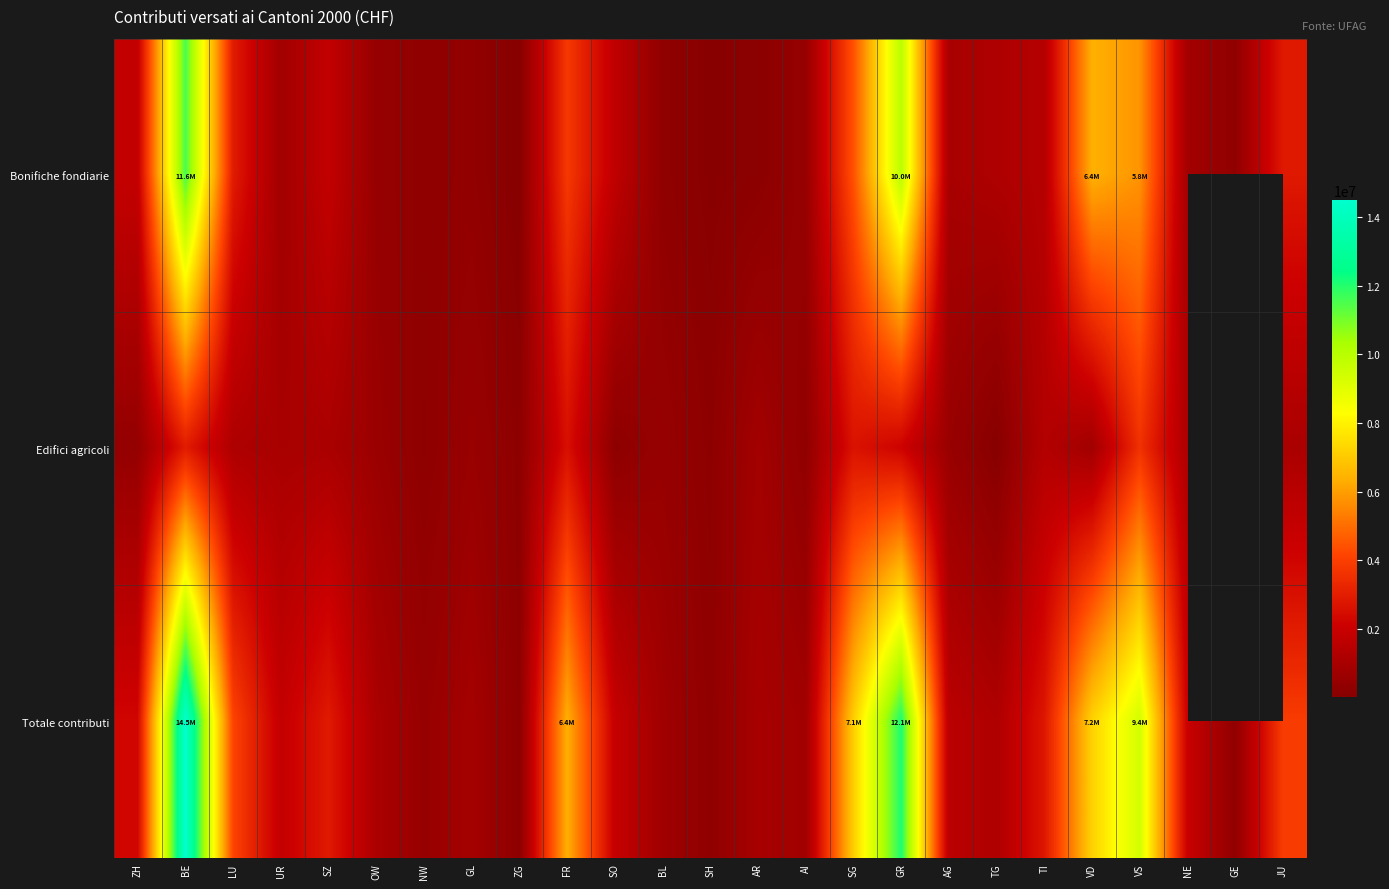

Which series has the largest total across all categories?

Totale contributi